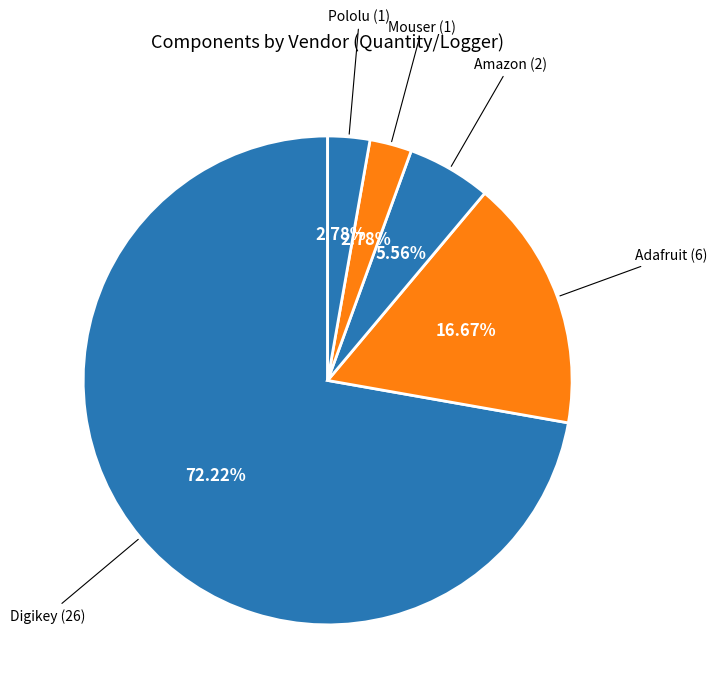

Do Pololu (1) and Amazon (2) together represent more than half of the pie?

No